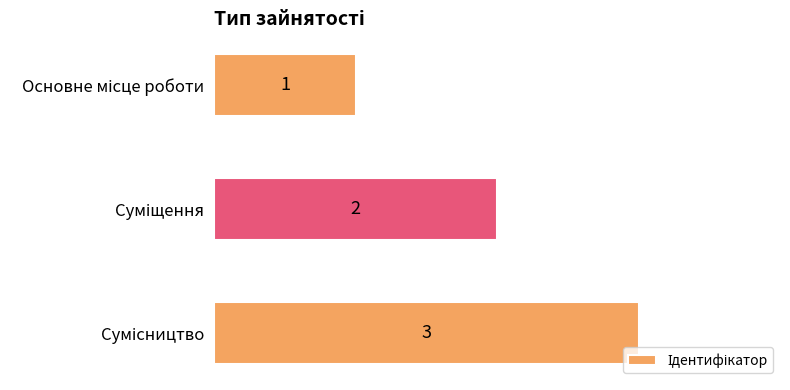

What is the difference between the second highest and minimum values?

1